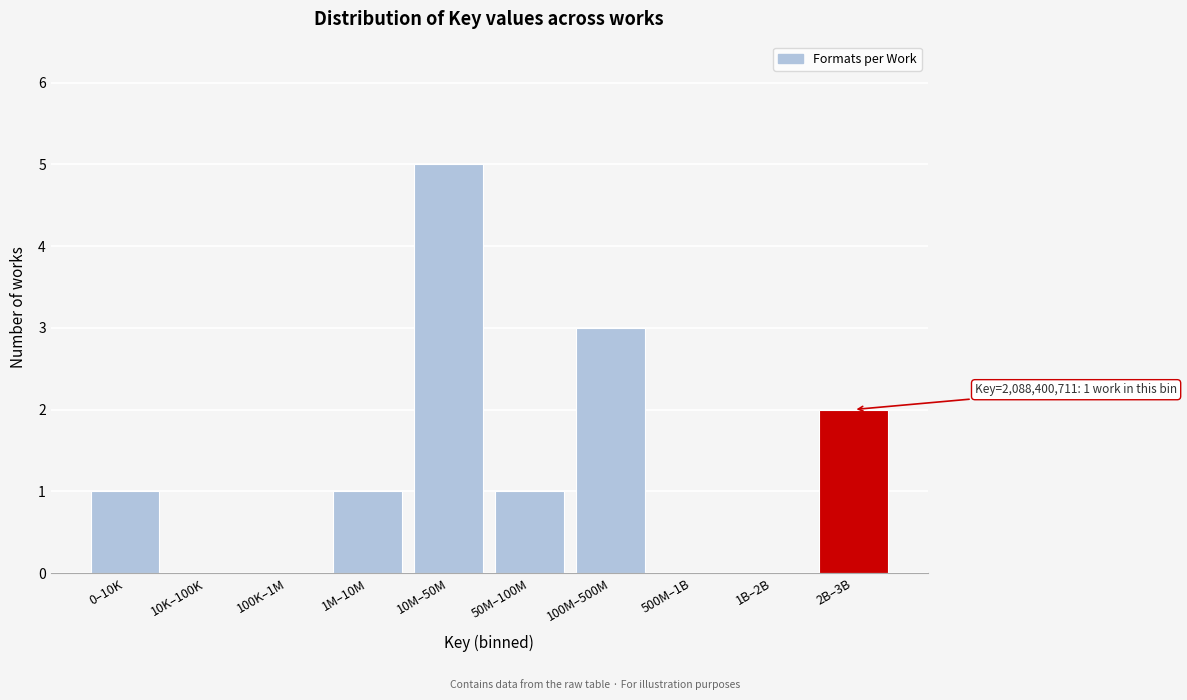

Reading left to right, what are all the values shown in this chart?

0–10K=1	10K–100K=0	100K–1M=0	1M–10M=1	10M–50M=5	50M–100M=1	100M–500M=3	500M–1B=0	1B–2B=0	2B–3B=2